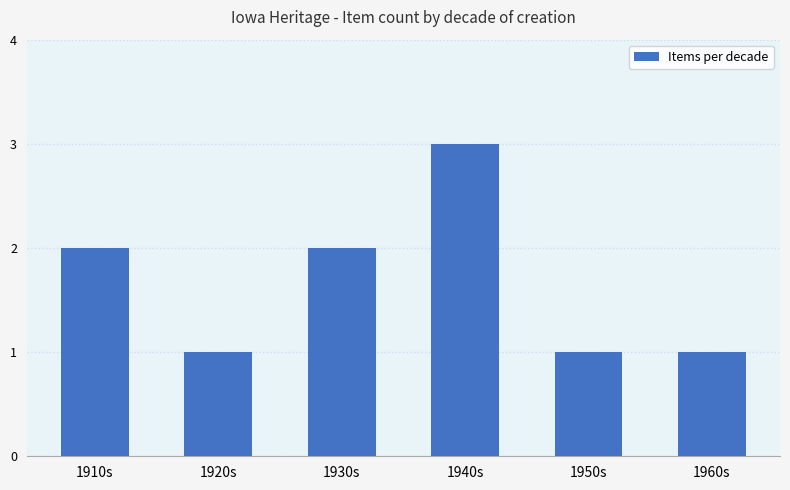

The value at 1930s is 1. True or false?

False